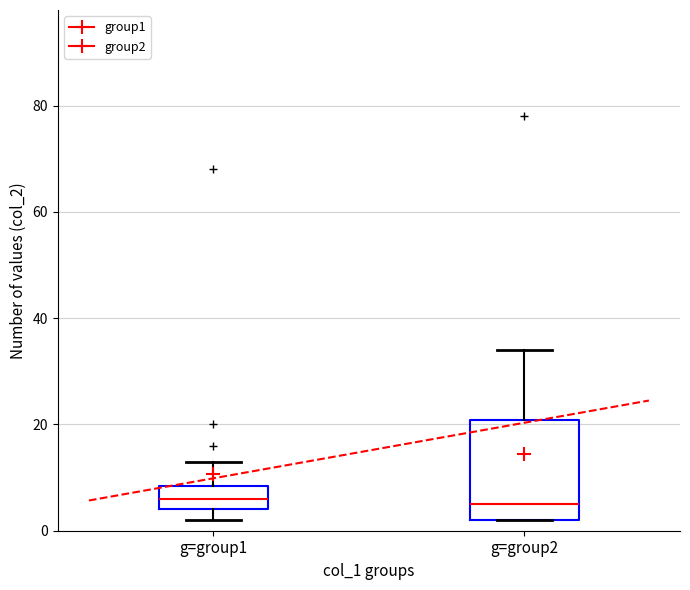

Reading left to right, transcribe this box plot: for each box, give where its median line is, the range the box spans, and where its two whiskers end, as read against the y-axis. The values are not printed on the chart, so give them approximately, as read against the axis.

g=group1: median 6, box 4 to 8, whiskers 2 to 14
g=group2: median 6, box 2 to 20, whiskers 2 to 34